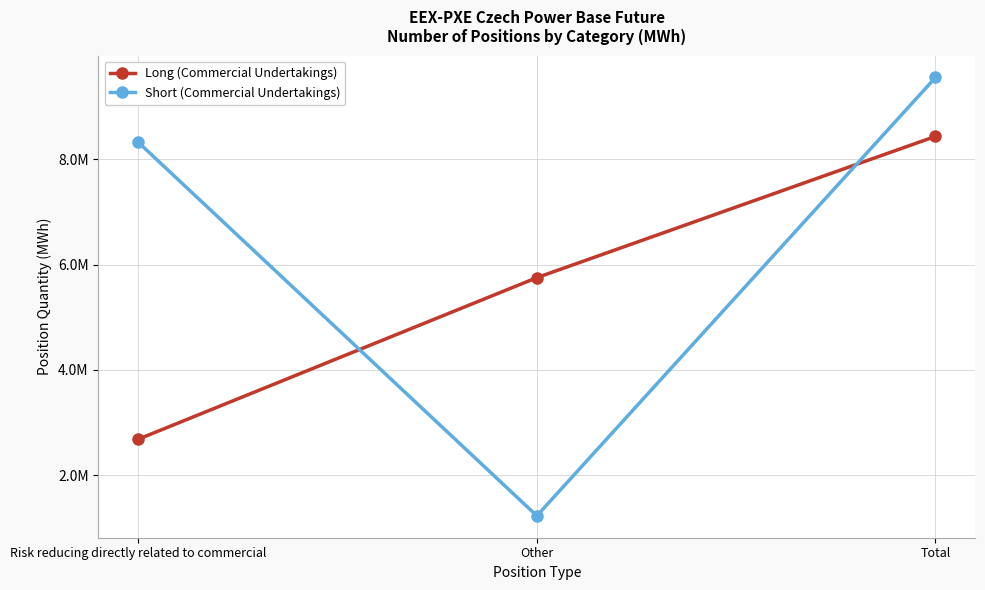

Reading right to left, list all the values displayed in this chart.

Long (Commercial Undertakings): 8434993	5751667	2683326
Short (Commercial Undertakings): 9553498	1228951	8324547